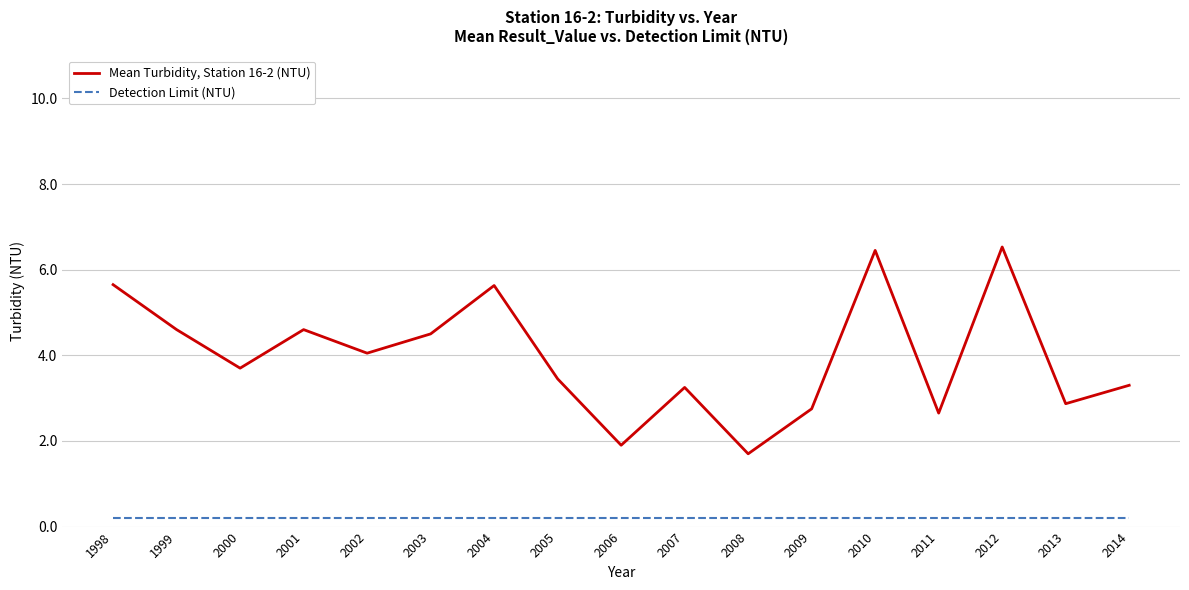

Which series has the largest total across all categories?

Mean Turbidity, Station 16-2 (NTU)